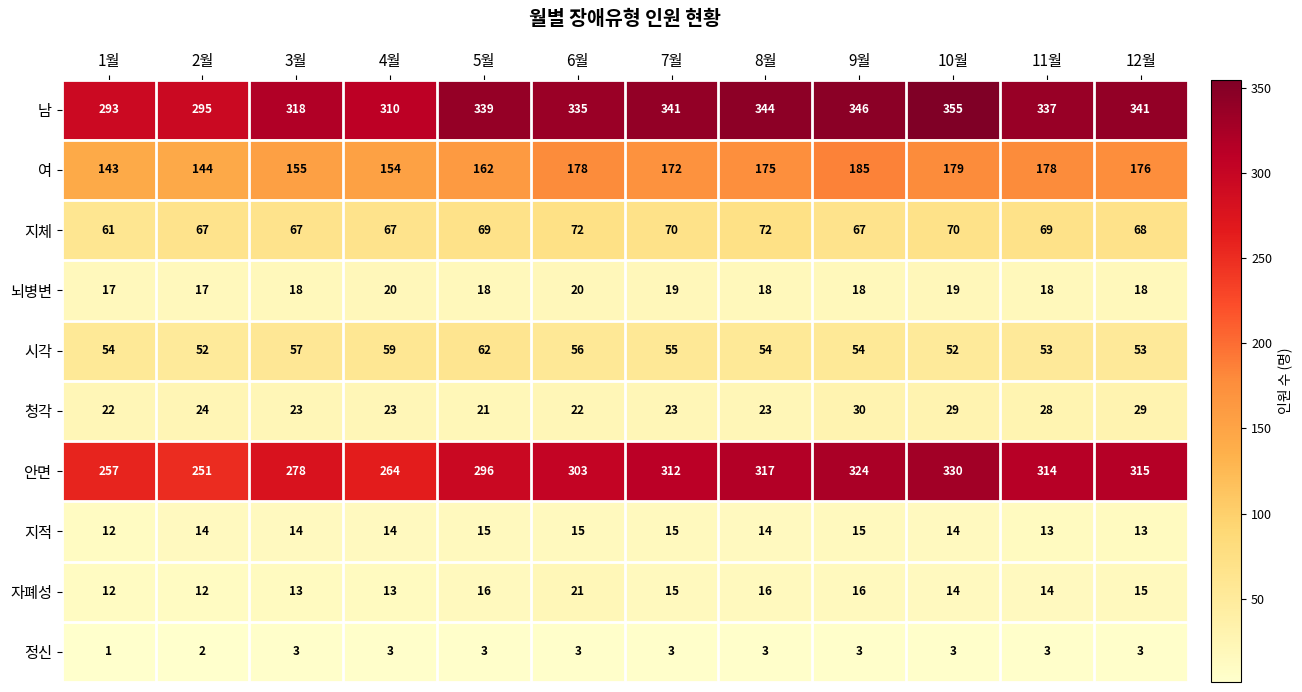

Which series changed the most between 2월 and 9월?

안면